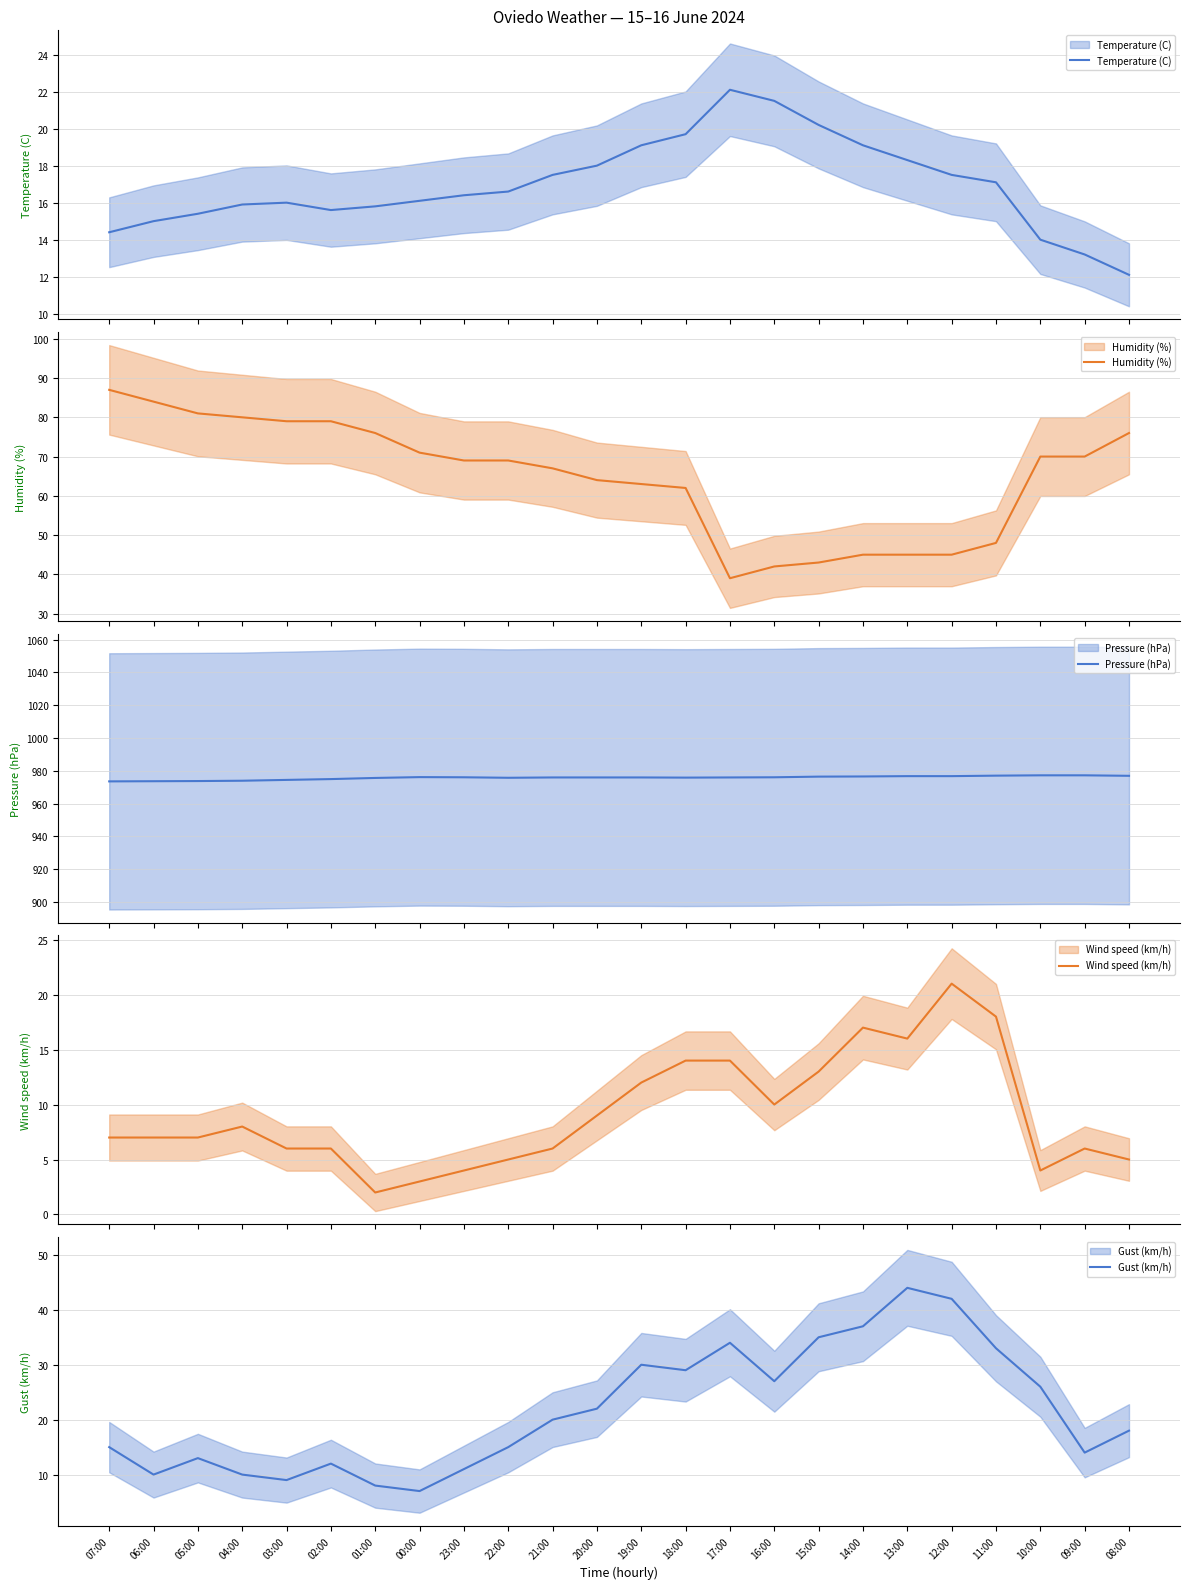

At how many categories does at least one series exceed 371?

24